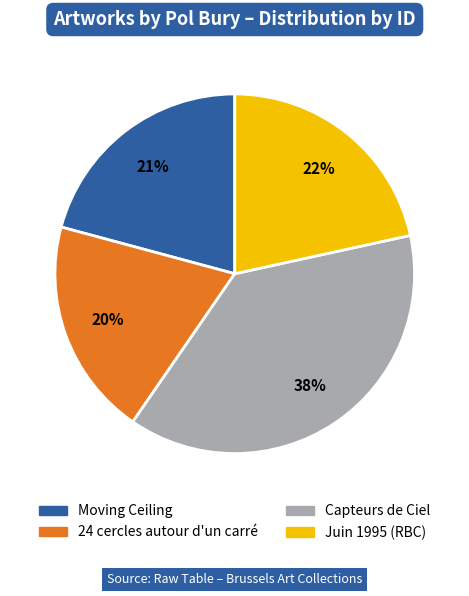

Combined, do Capteurs de Ciel and Moving Ceiling account for over 50%?

Yes